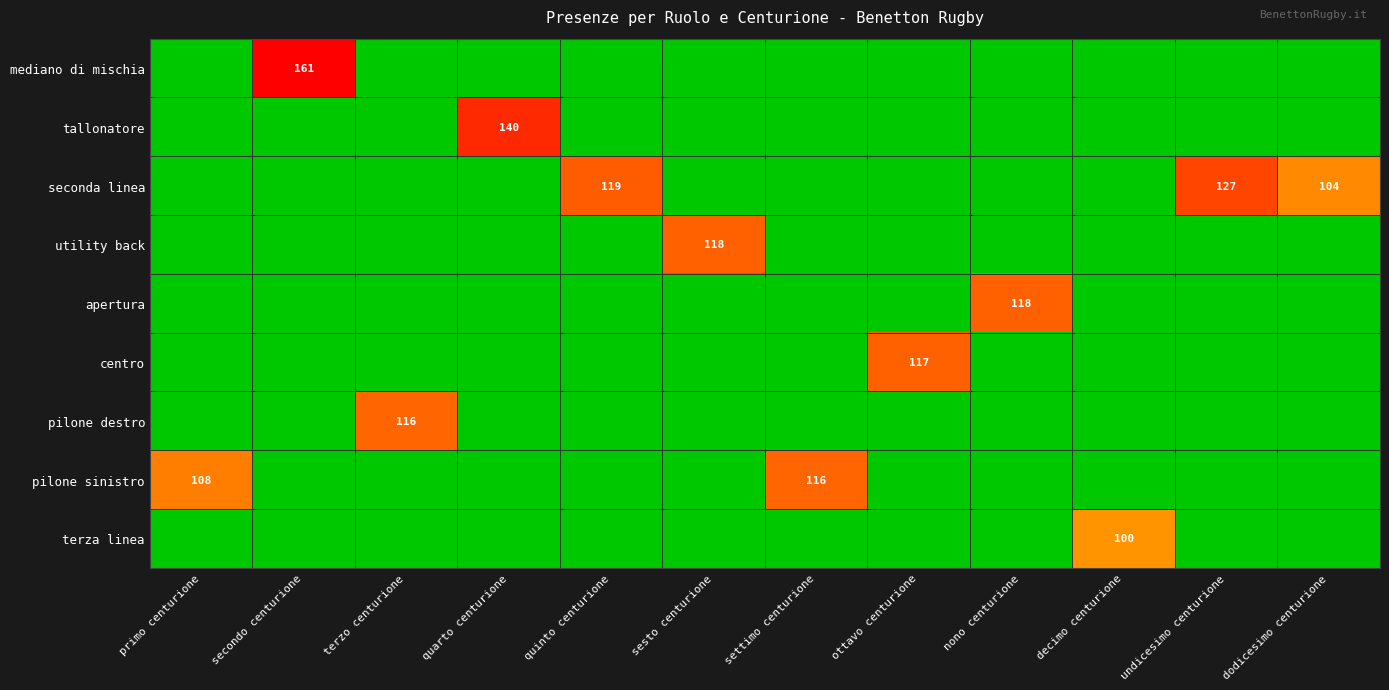

Is it true that mediano di mischia equals 233 at secondo centurione?

False